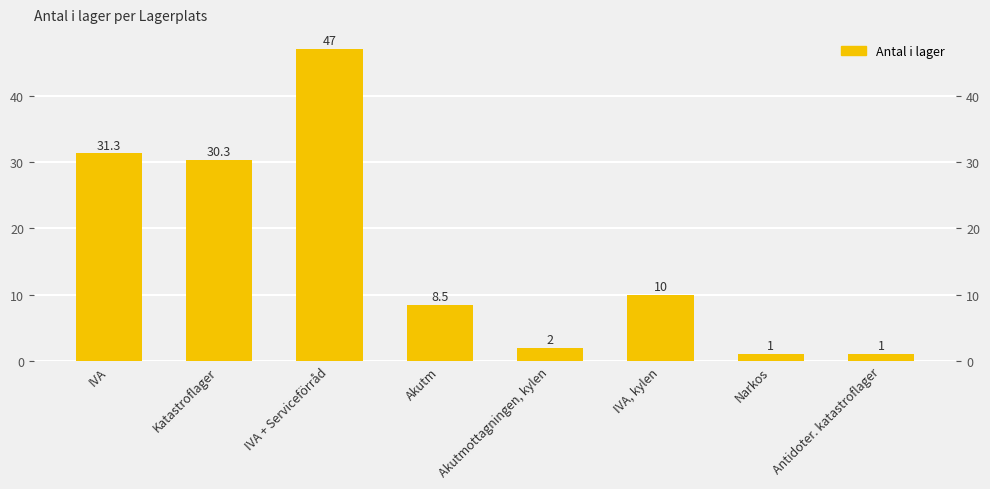

Approximately how many times larger is the value at Akutmottagningen, kylen compared to Narkos?

2.0